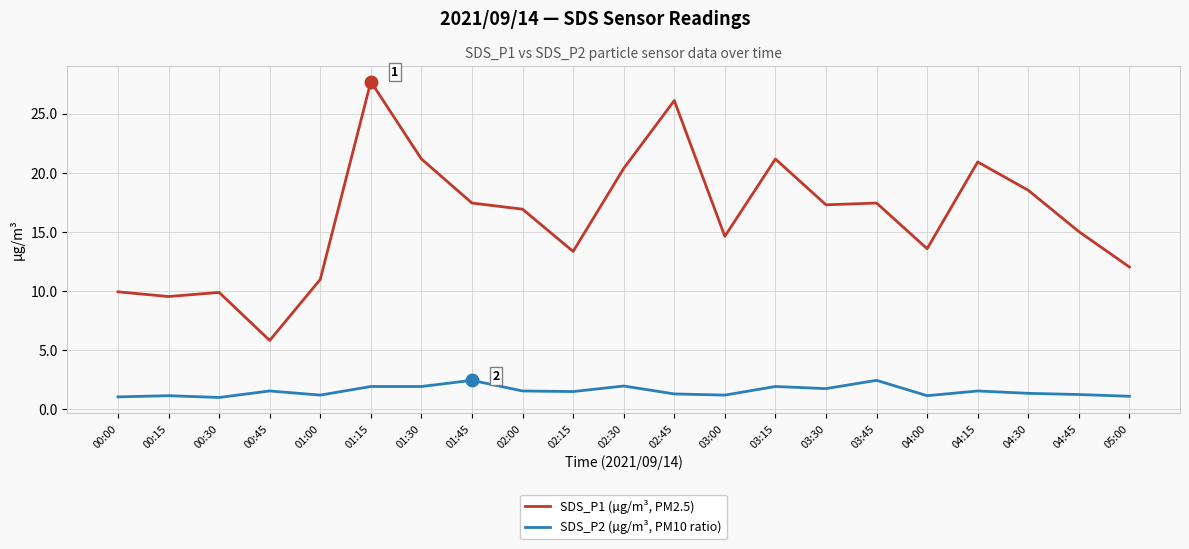

Is the value of SDS_P1 (µg/m³, PM2.5) at 01:45 greater than the value of SDS_P2 (µg/m³, PM10 ratio) at 00:30?

Yes